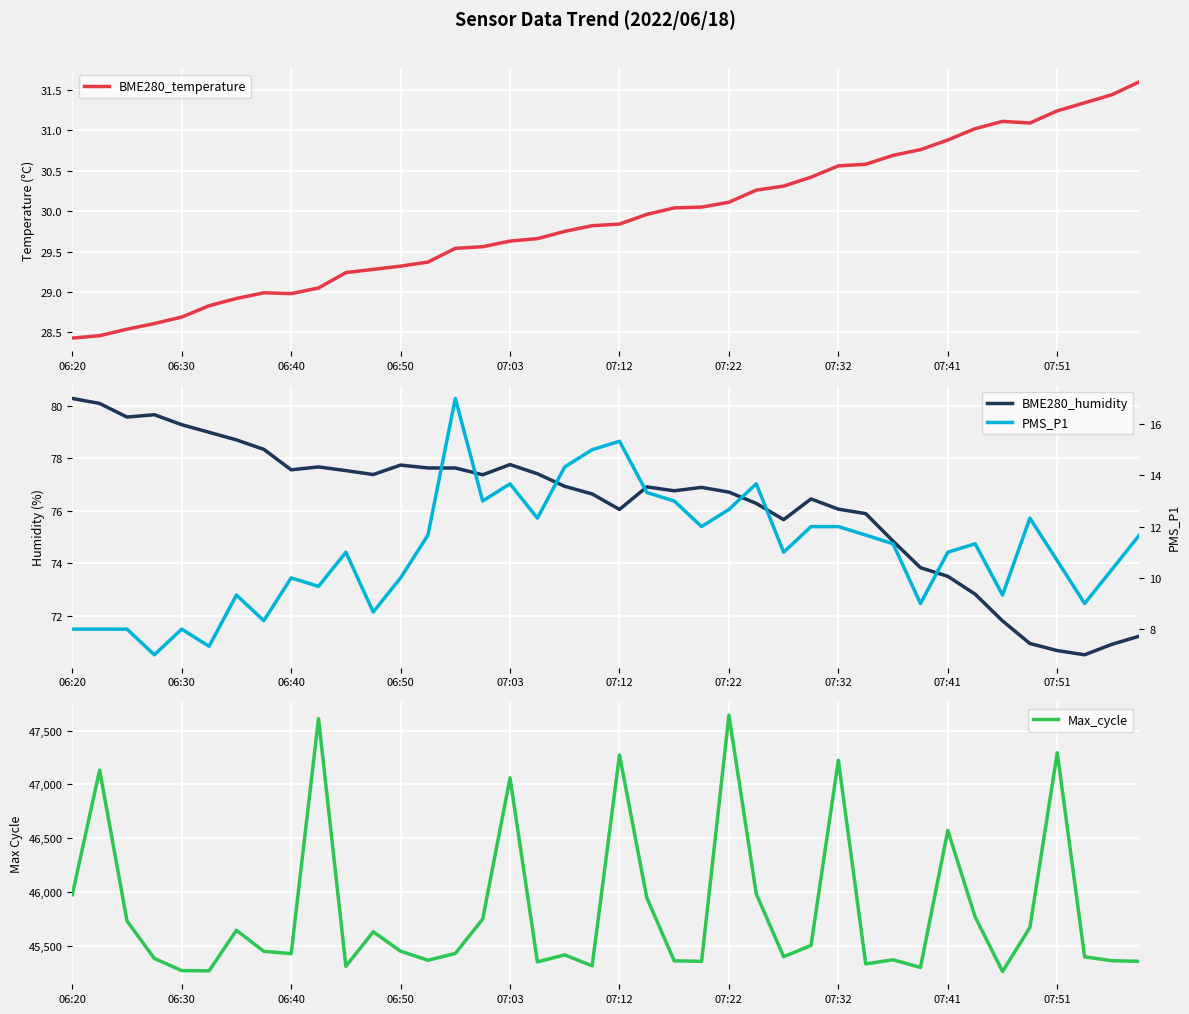

What is the highest value of the BME280_temperature series?

31.6